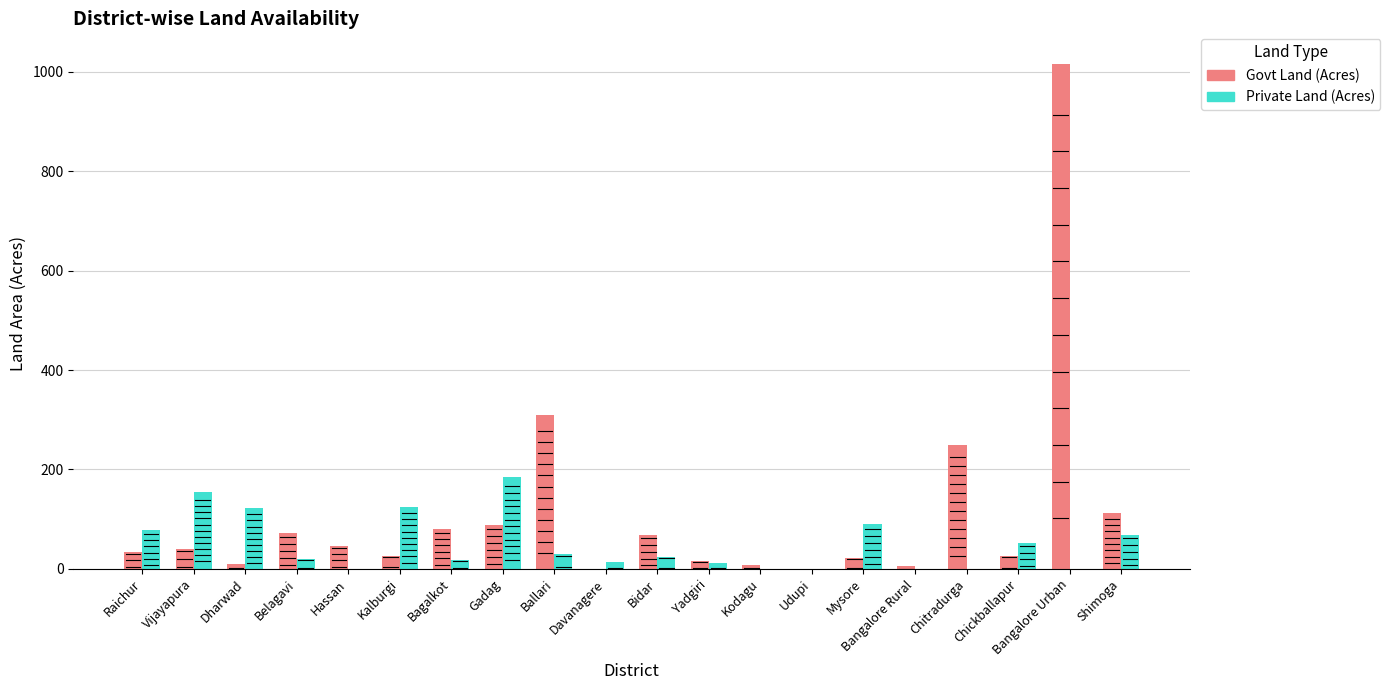

How many data points does each series have?

20